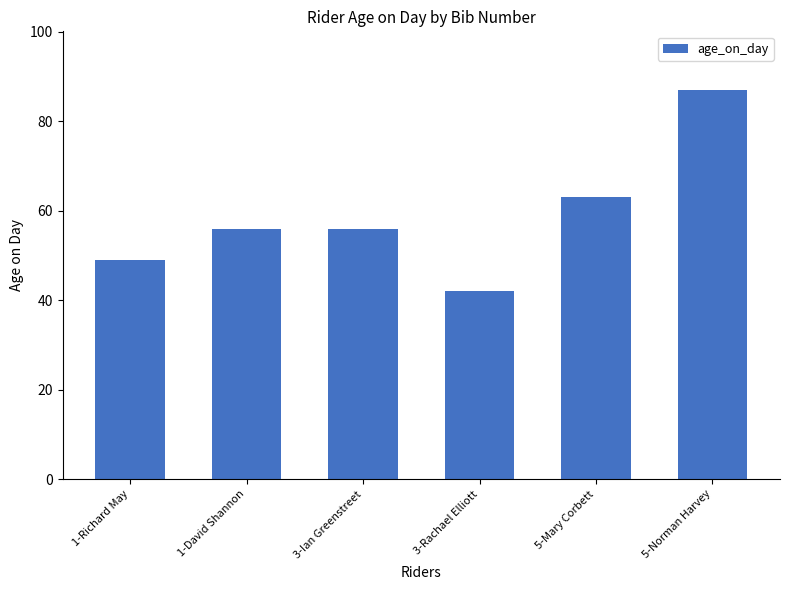

Are the bars grouped side by side (vs. stacked)?

No